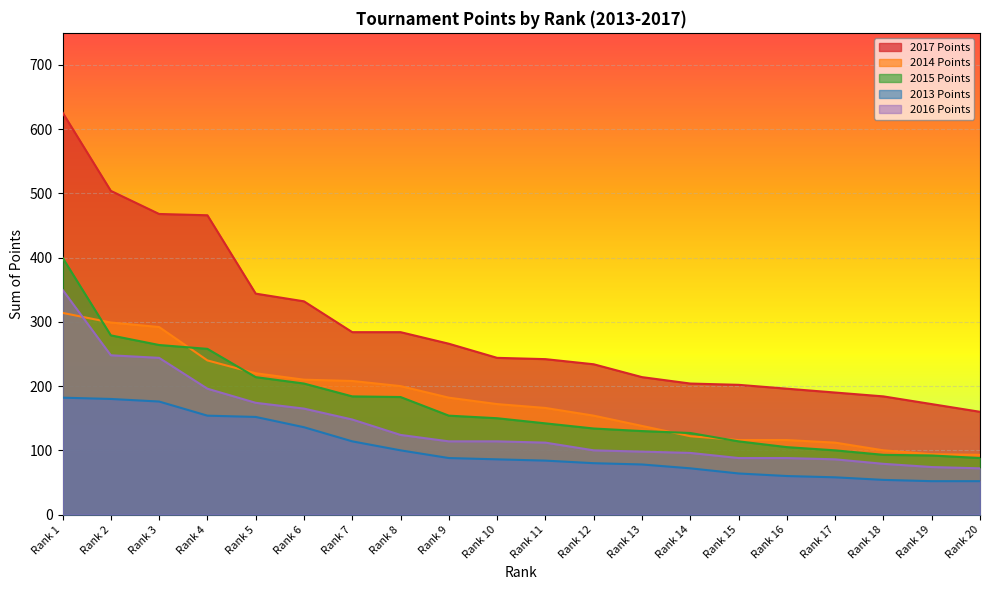

At how many categories does at least one series exceed 137?

20